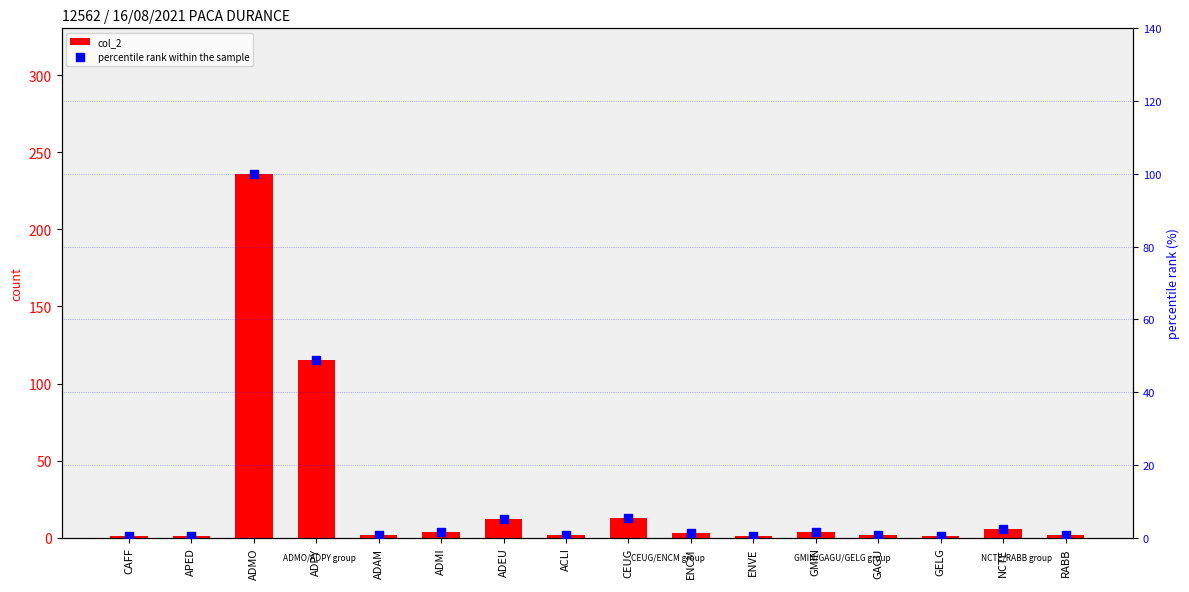

What are all the series names shown in the legend?

col_2, percentile rank within the sample